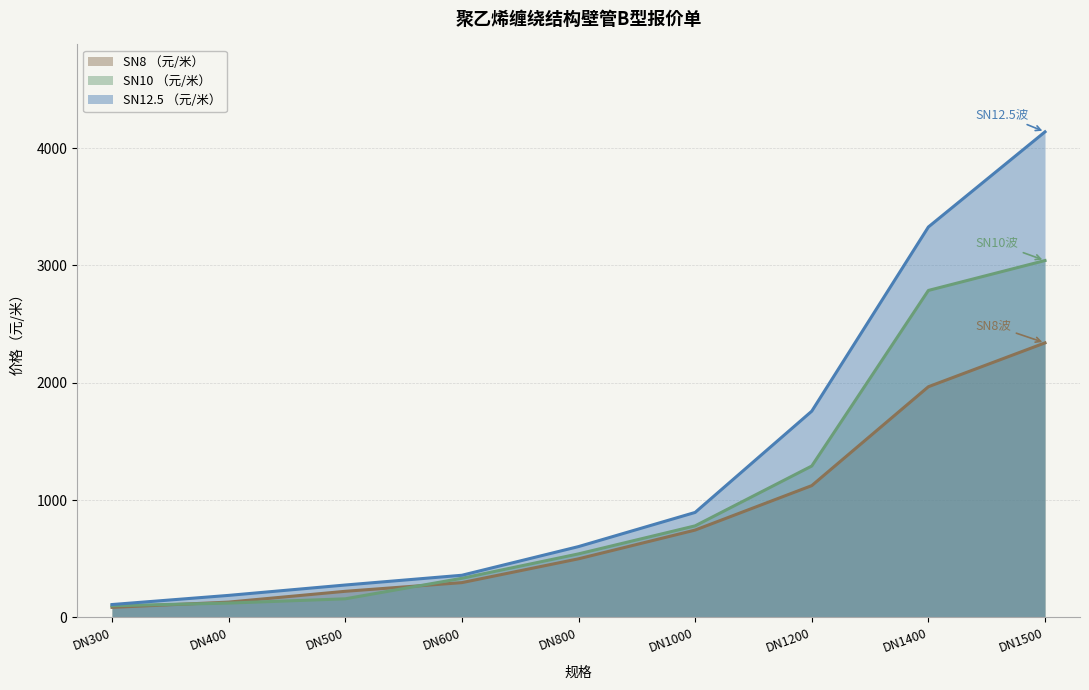

Reading right to left, transcribe all the data shown in this chart.

SN8 （元/米）: DN1500=2340.0	DN1400=1966.0	DN1200=1123.0	DN1000=744.0	DN800=499.0	DN600=296.0	DN500=222.0	DN400=130.0	DN300=85.0
SN10 （元/米）: DN1500=3042.0	DN1400=2787.0	DN1200=1290.0	DN1000=780.0	DN800=541.0	DN600=333.0	DN500=158.0	DN400=121.6	DN300=99.0
SN12.5 （元/米）: DN1500=4139.2	DN1400=3328.0	DN1200=1757.6	DN1000=894.4	DN800=603.2	DN600=358.8	DN500=275.6	DN400=187.2	DN300=109.2